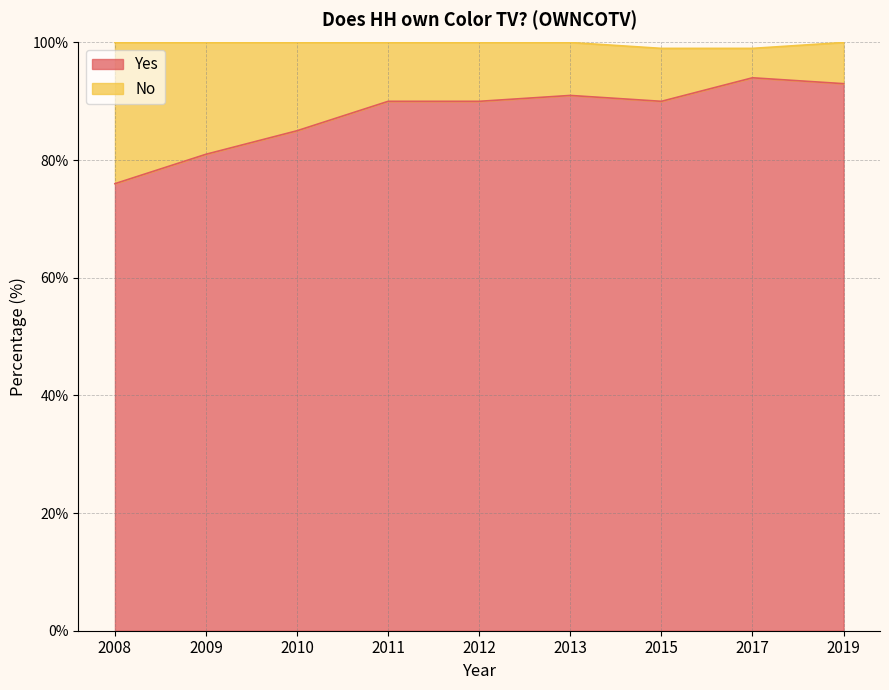

Reading left to right, list all the values displayed in this chart.

2008=76	2009=81	2010=85	2011=90	2012=90	2013=91	2015=90	2017=94	2019=93